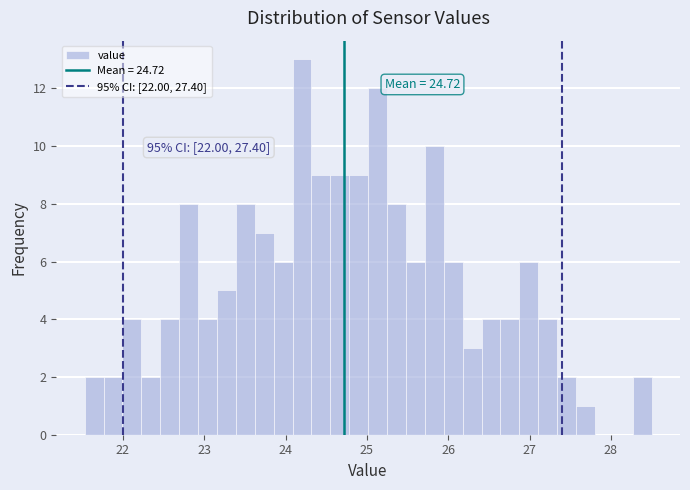

Read against the x-axis, roughly where is the centre of the tallest bar?

24.2